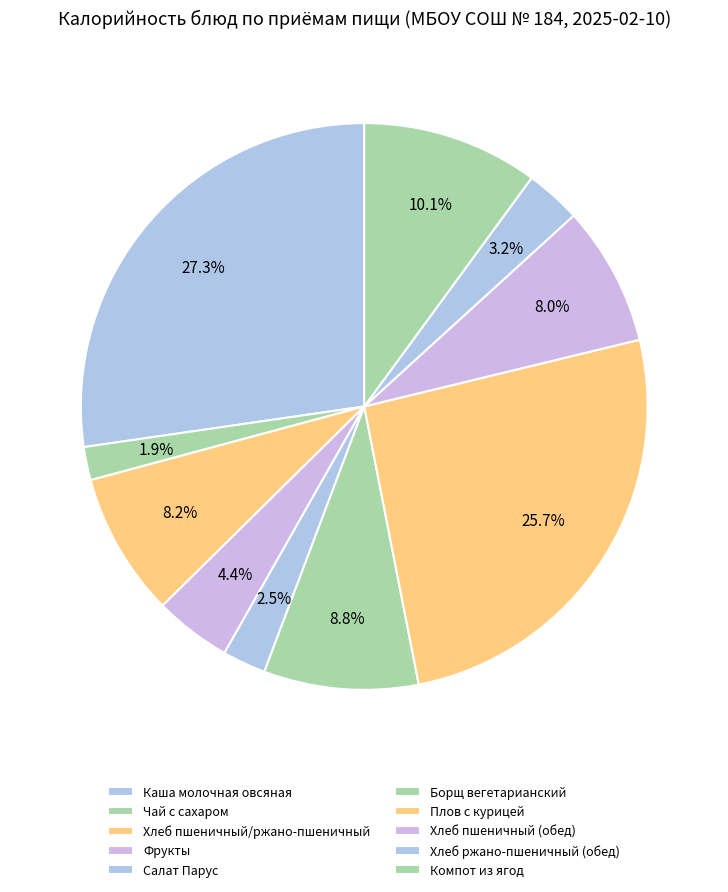

Rank the categories by value from highest to lowest.

Каша молочная овсяная, Плов с курицей, Компот из ягод, Борщ вегетарианский, Хлеб пшеничный/ржано-пшеничный, Хлеб пшеничный (обед), Фрукты, Хлеб ржано-пшеничный (обед), Салат Парус, Чай с сахаром